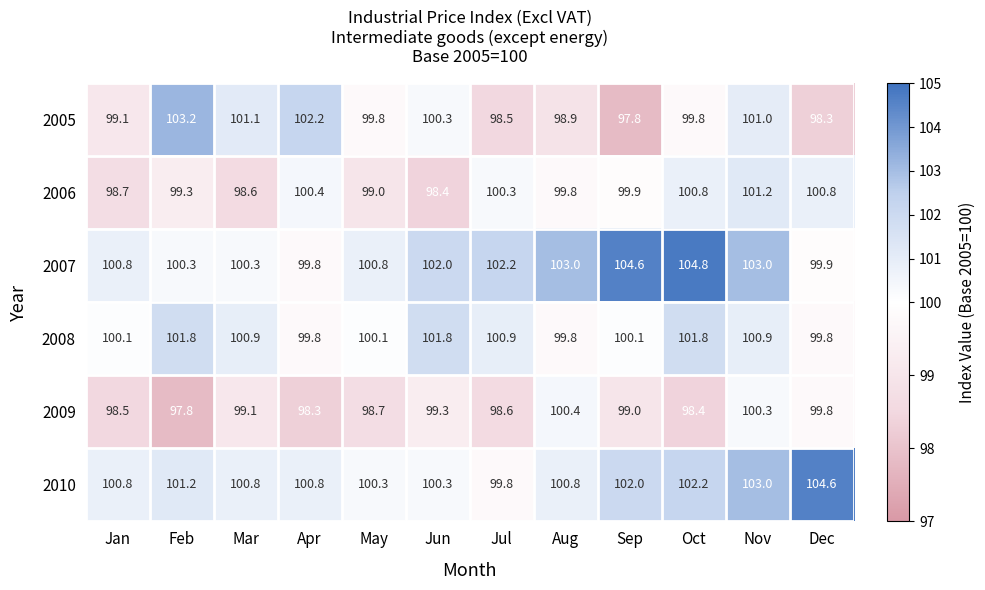

What is the difference between the maximum and minimum values in the 2007 series?

5.0